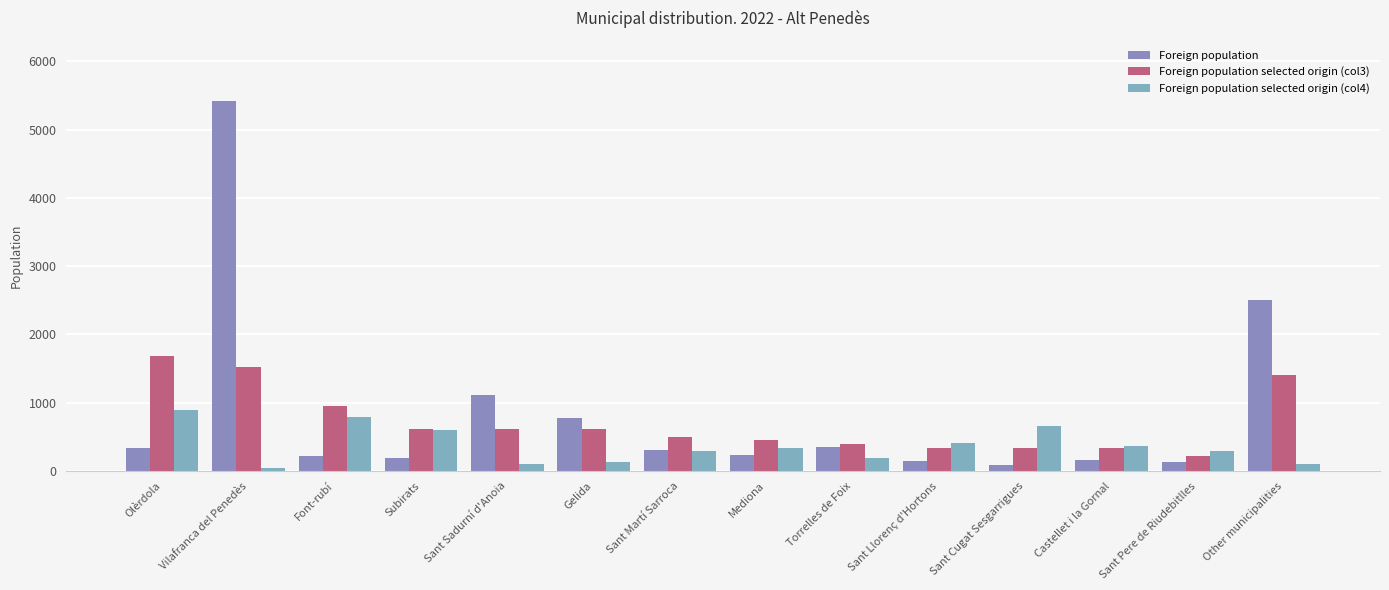

Reading left to right, what are all the values shown in this chart?

Foreign population: 333	5423	215	185	1117	783	311	238	357	146	90	163	139	2498
Foreign population selected origin (col3): 1685	1517	955	618	618	618	506	449	393	337	337	337	225	1404
Foreign population selected origin (col4): 901	50	791	595	98	140	289	336	196	411	667	368	288	100